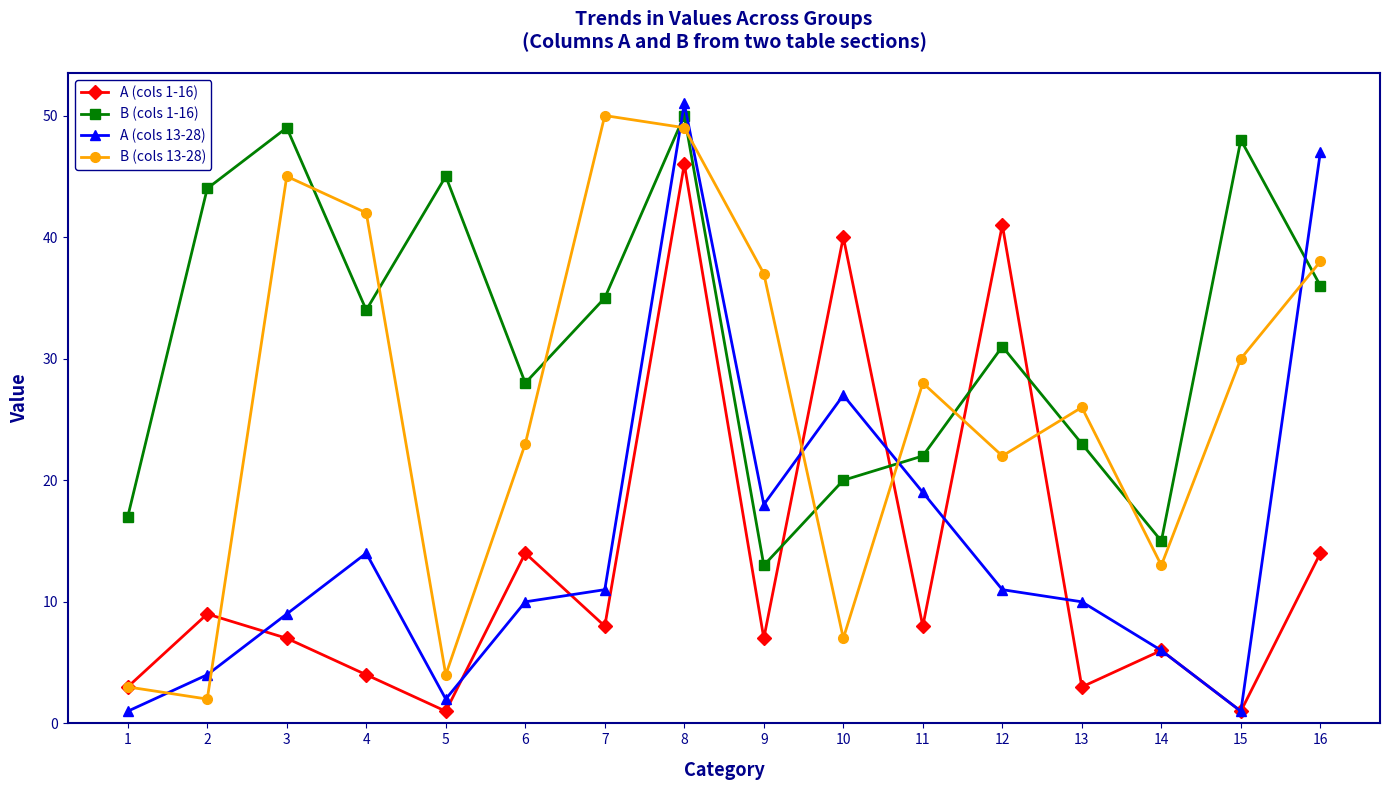

Where does the A (cols 13-28) series first go above 11?

4